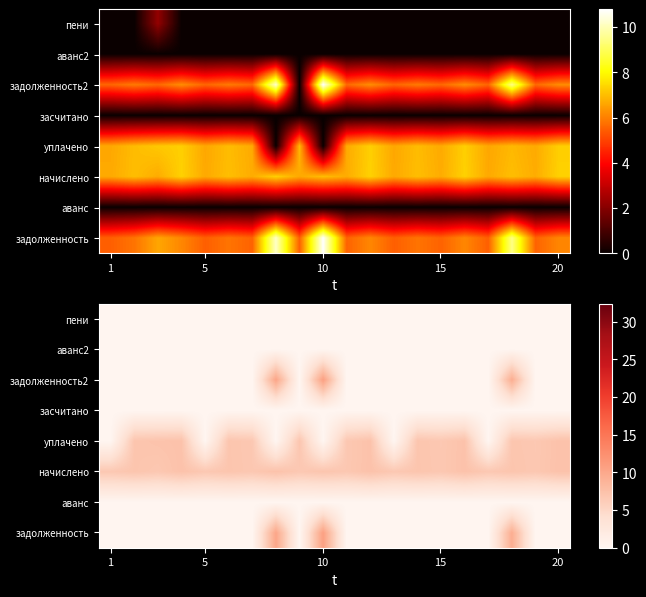

At which category does the chart reach its minimum across all series?

1